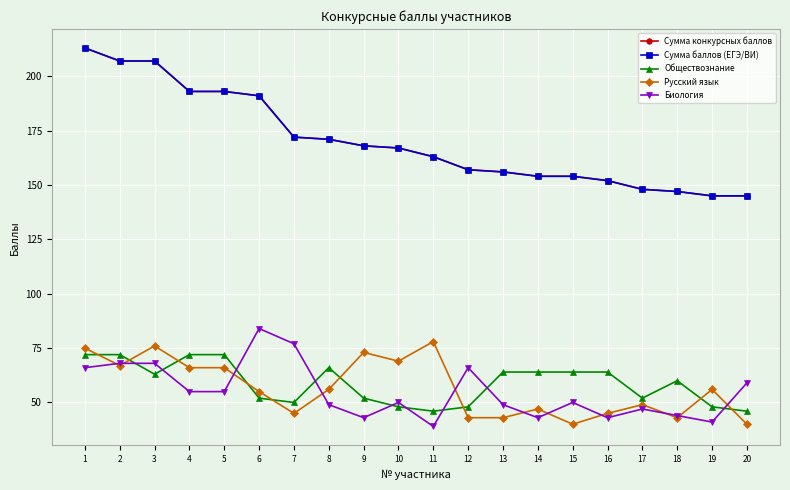

At which category does the chart reach its peak across all series?

1